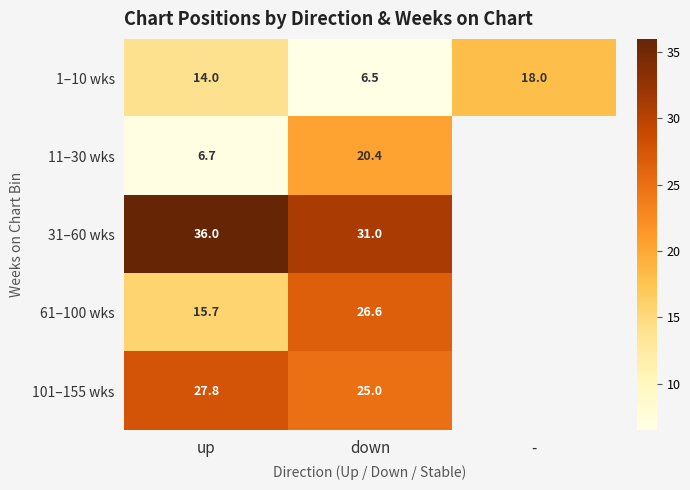

What is the average value of the 1–10 wks series?

12.8